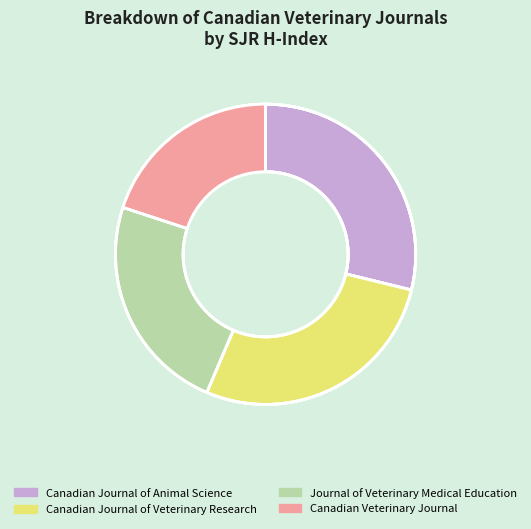

Rank the categories by value from lowest to highest.

Canadian Veterinary Journal, Journal of Veterinary Medical Education, Canadian Journal of Veterinary Research, Canadian Journal of Animal Science